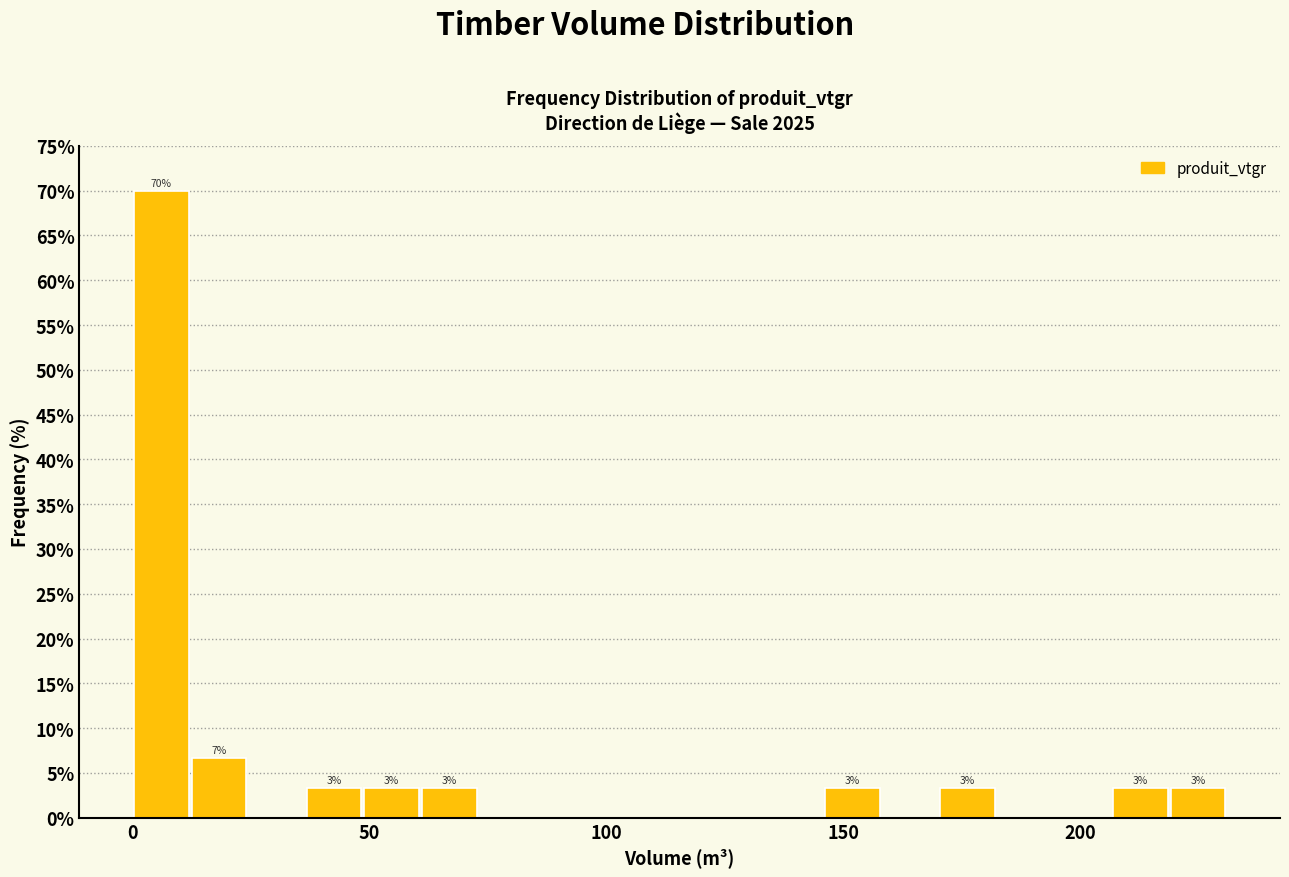

Read against the x-axis, roughly where is the centre of the tallest bar?

5